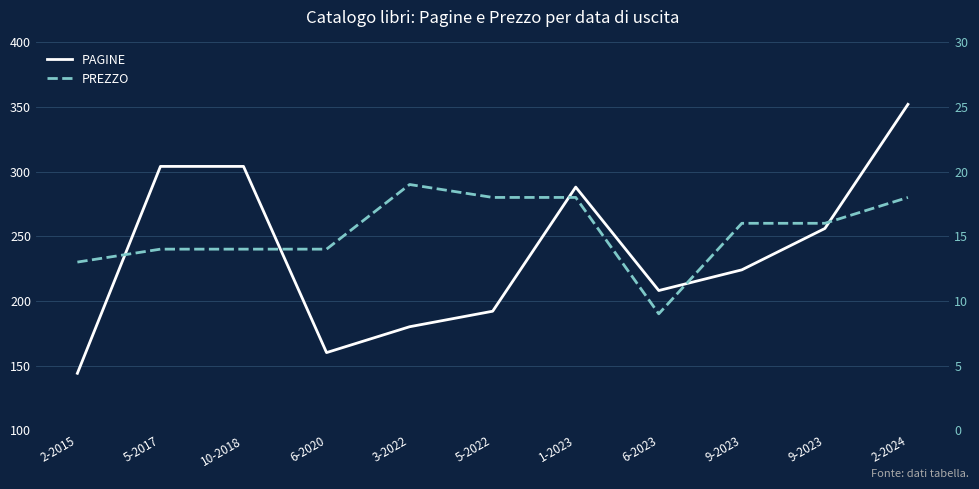

What is the label of the 8th point from the right?

6-2020